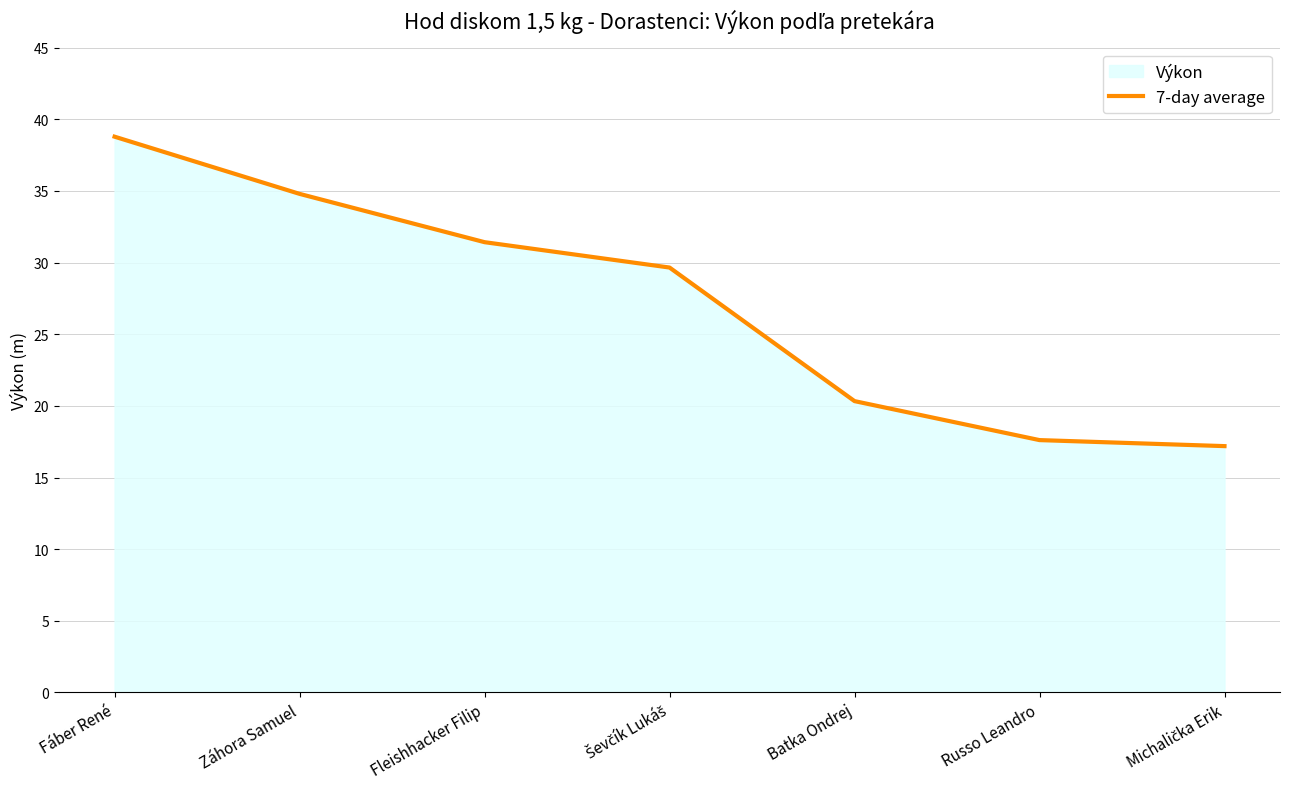

List the labels in order of value, smallest first.

Michalička Erik, Russo Leandro, Batka Ondrej, Ševčík Lukáš, Fleishhacker Filip, Záhora Samuel, Fáber René